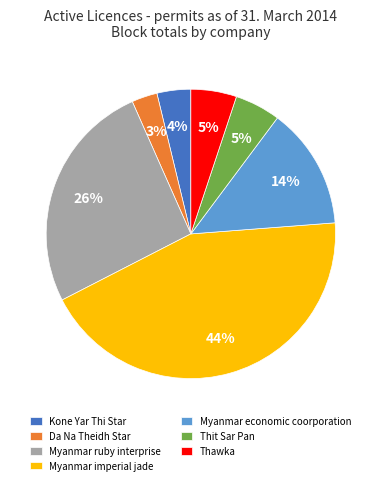

Which category has the smallest portion of the pie?

Da Na Theidh Star